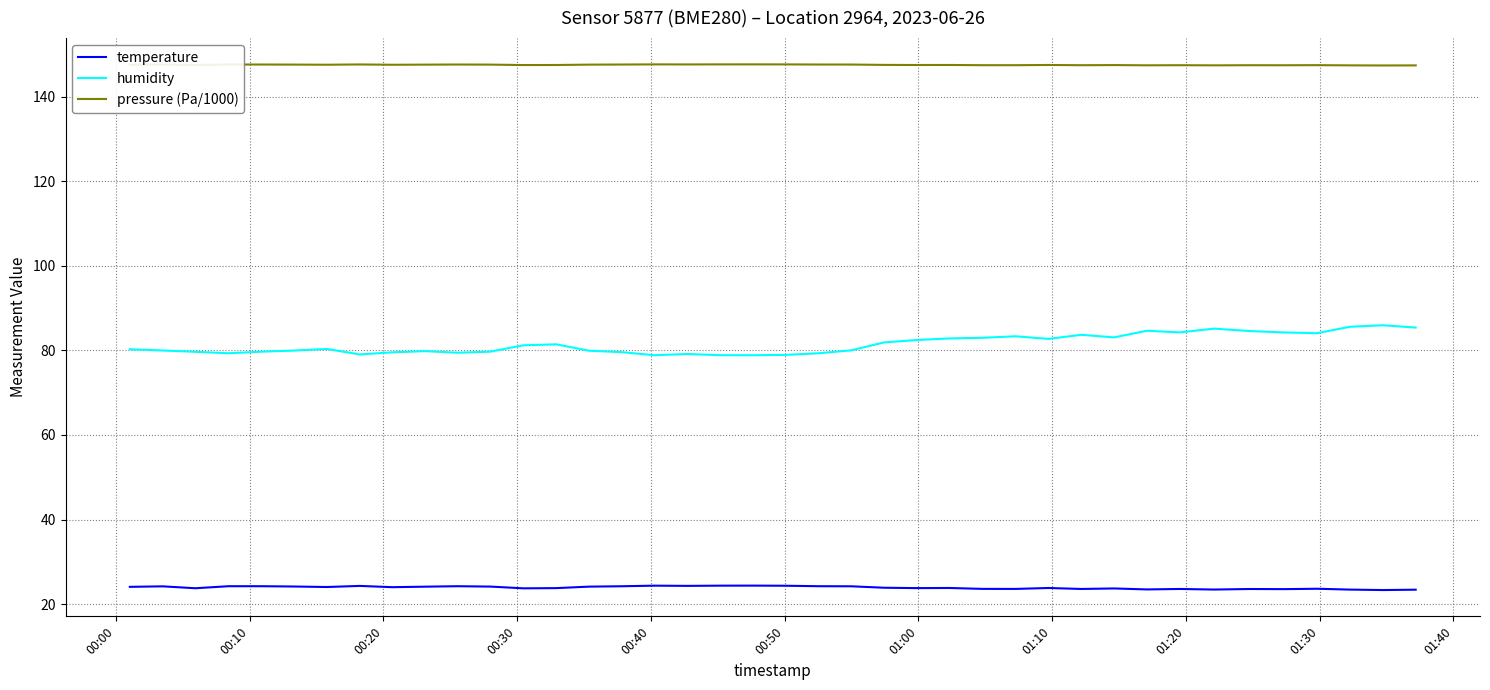

Rank the series by their average value, from highest to lowest.

pressure (Pa/1000), humidity, temperature